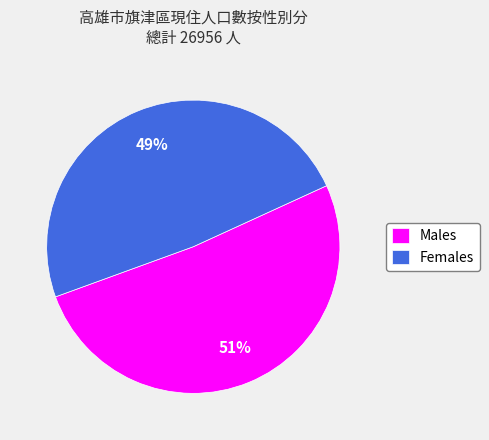

Which category has the biggest portion of the pie?

Males